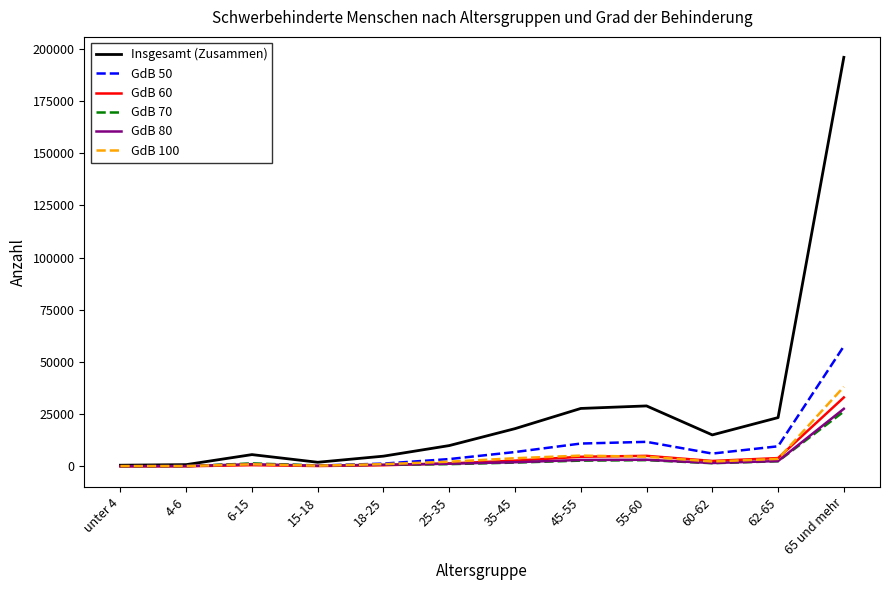

Which series has the widest spread of values?

Insgesamt (Zusammen)